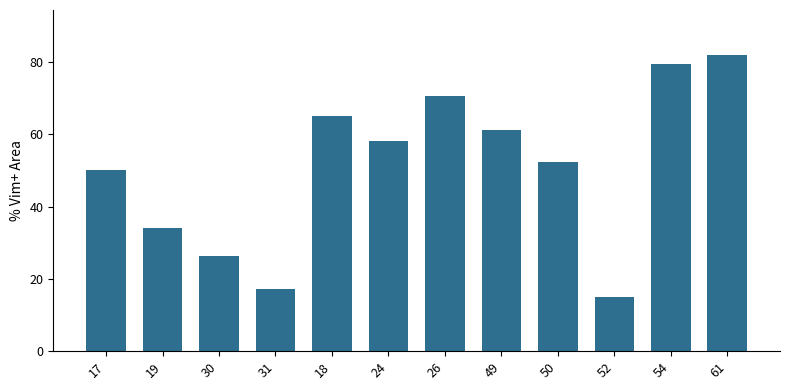

Approximately how many times larger is the value at 17 compared to 52?

3.3